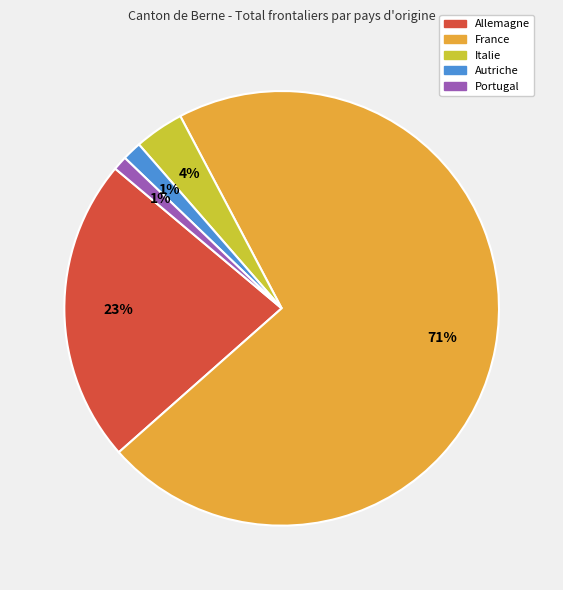

Approximately how many times larger is the value at Allemagne compared to France?

0.3